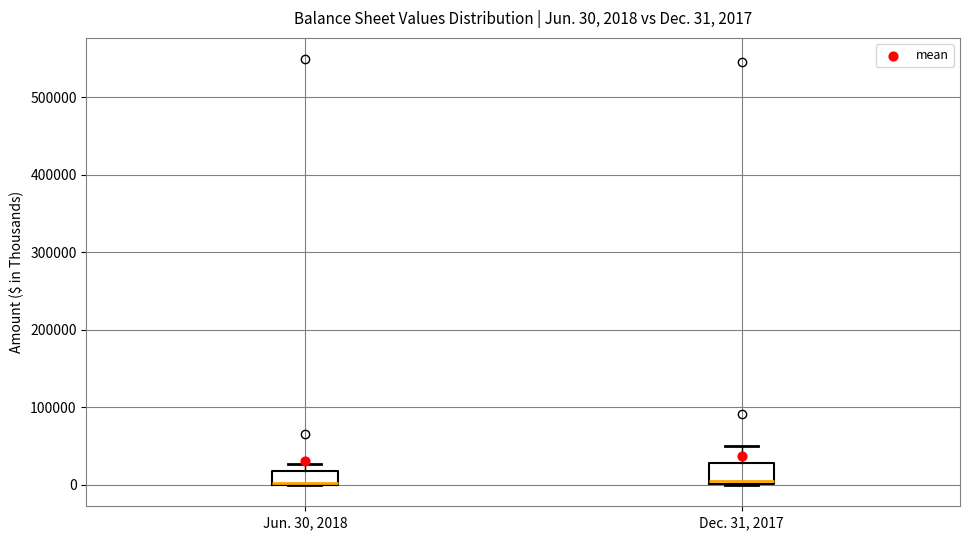

Comparing the boxes themselves (not the whiskers), which one is the tallest?

Dec. 31, 2017